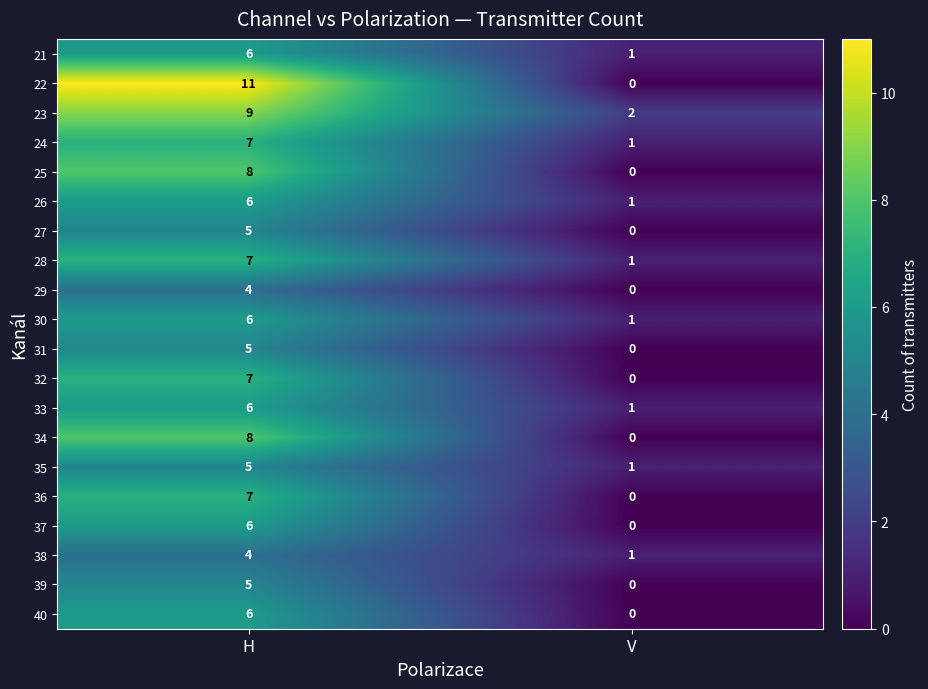

At which category is the sum across all series the highest?

H